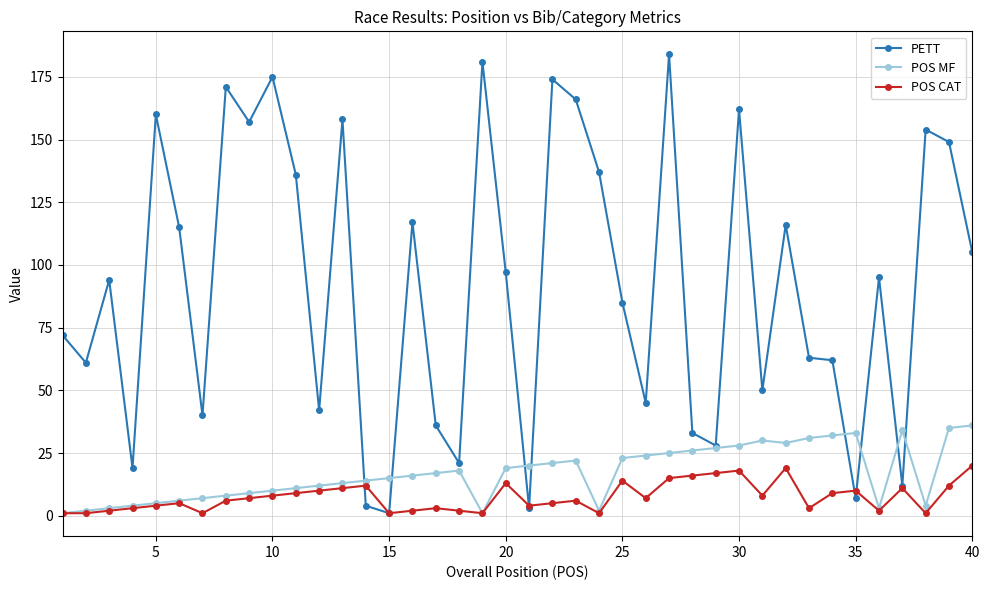

List the series in order of their peak value, highest first.

PETT, POS MF, POS CAT